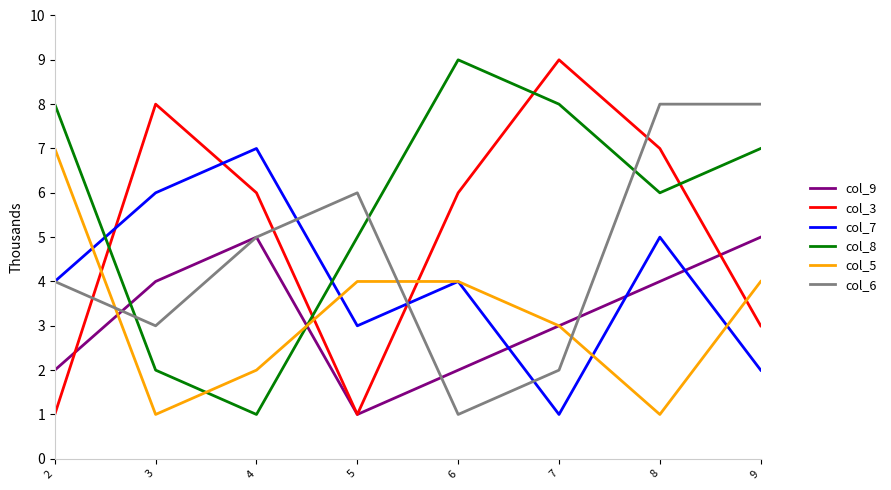

What is the greatest value displayed?

9